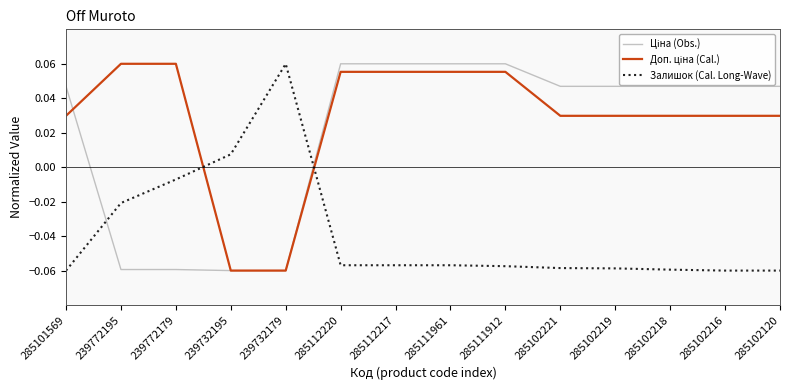

What position from the right is 285112217?

8